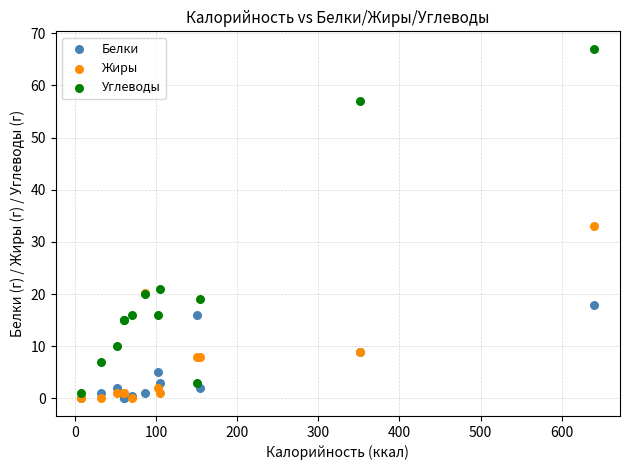

In the Углеводы series, what Y value is closest to 34?

21.0